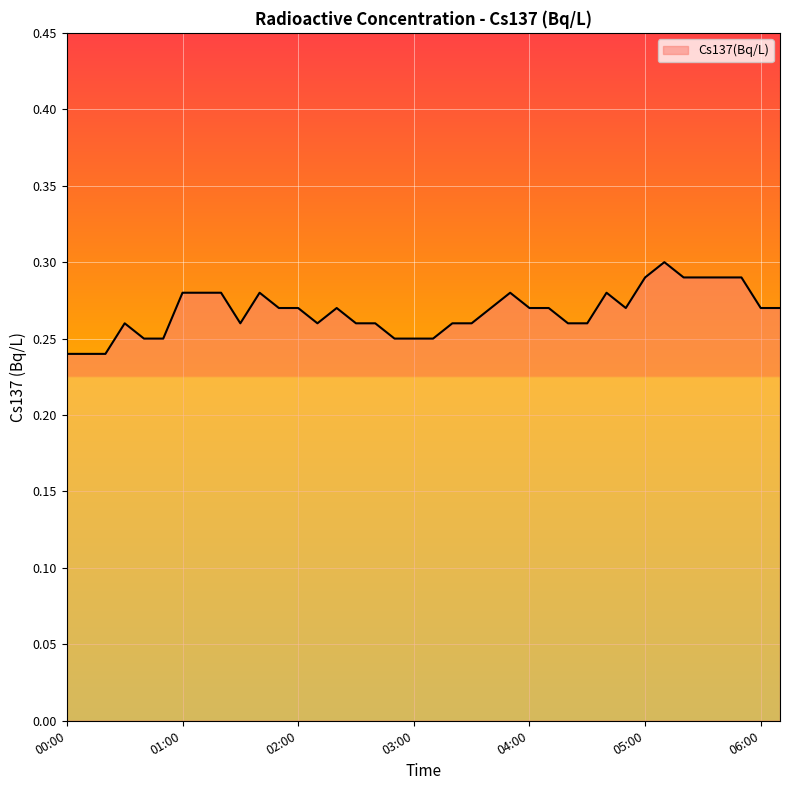

Is this an area chart (filled region under the line)?

Yes